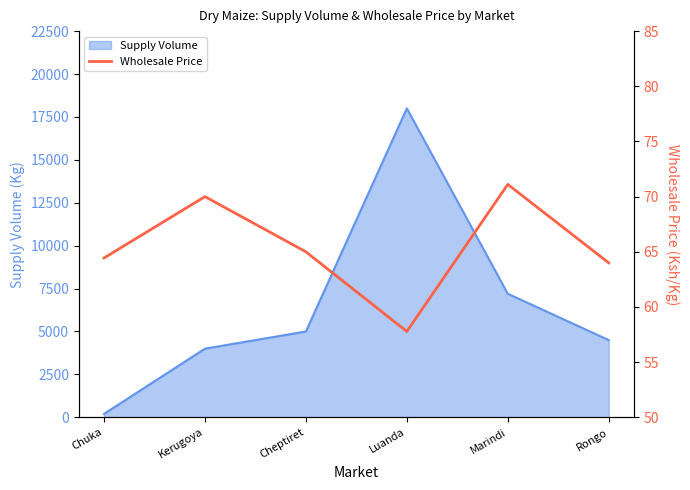

Rank the categories by value from lowest to highest.

Luanda, Rongo, Chuka, Cheptiret, Kerugoya, Marindi